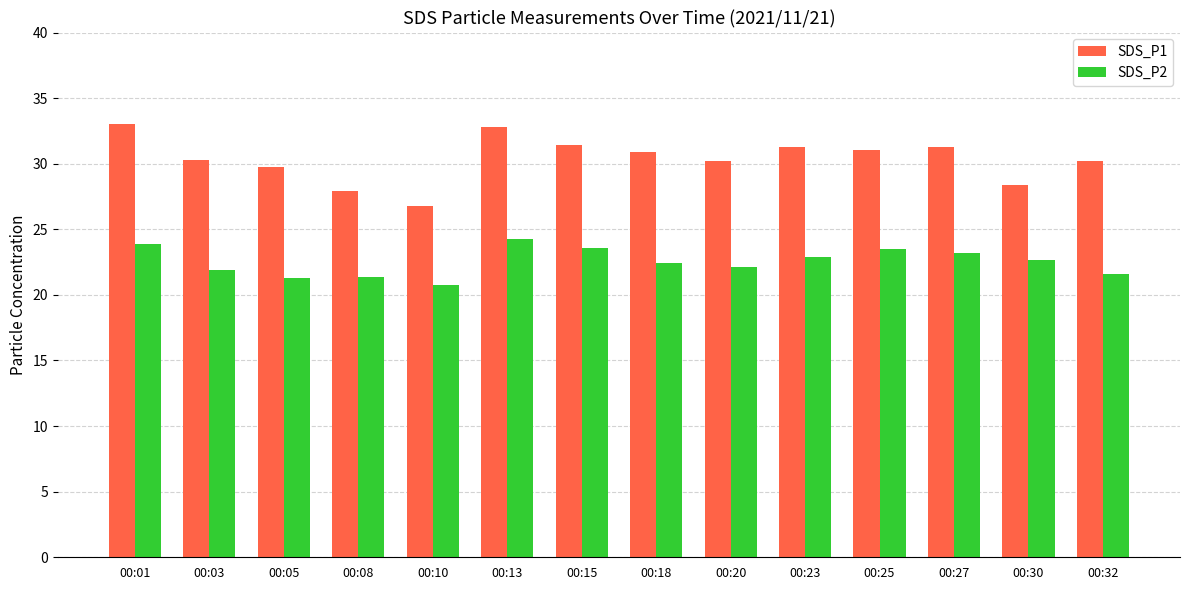

Which series has the largest total across all categories?

SDS_P1